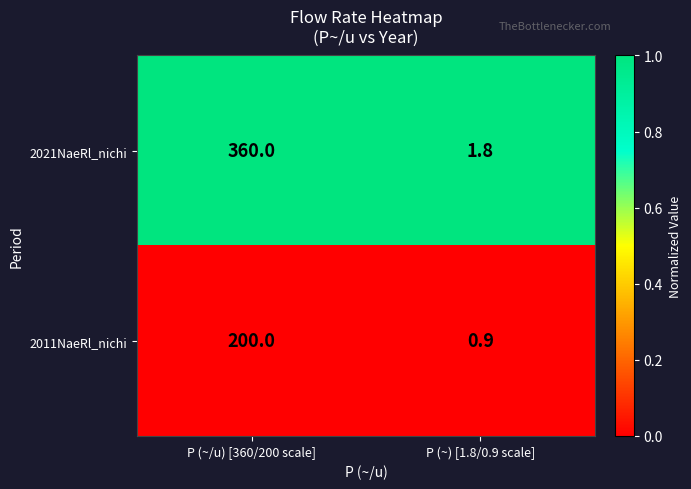

At which category is the sum across all series the highest?

P (~/u) [360/200 scale]